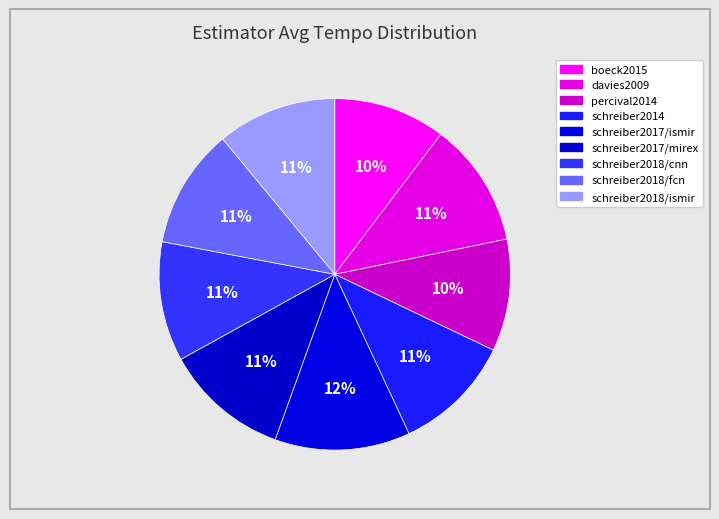

How many slices are in this pie chart?

9